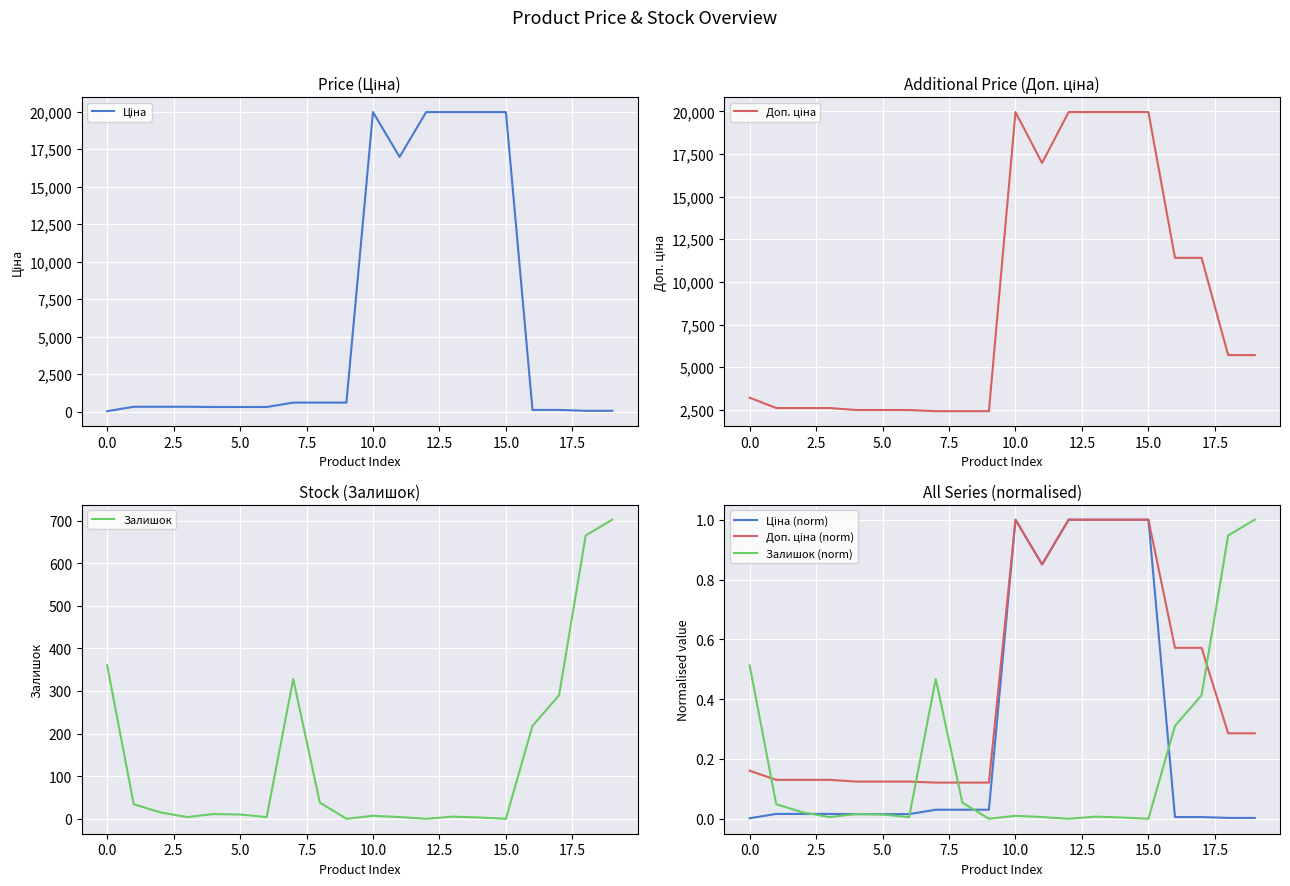

What is the average value of the Доп. ціна (norm) series?

0.4